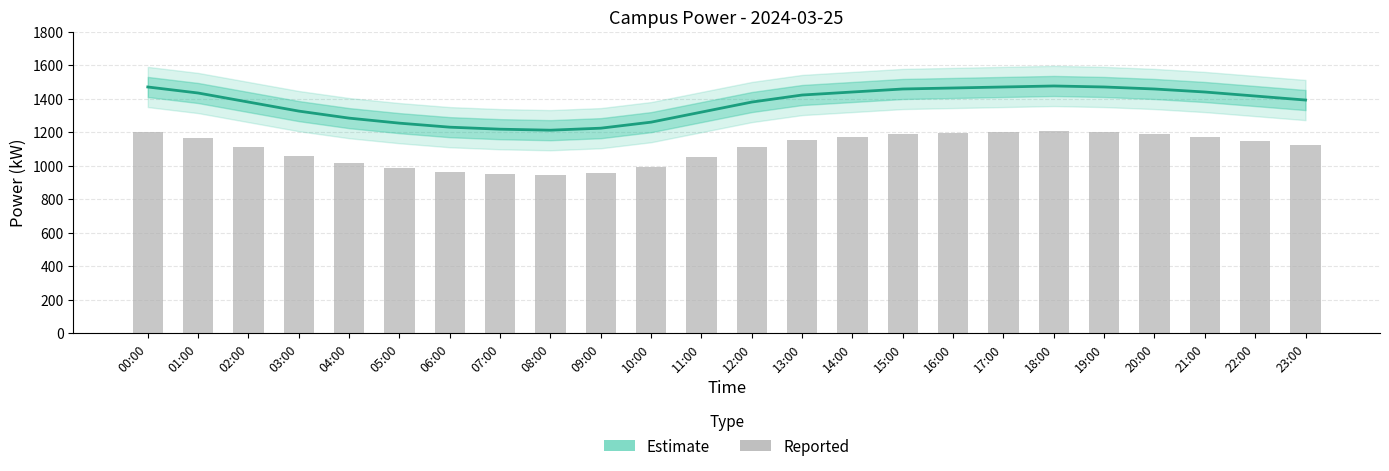

Is it true that power equals 1422 at 13:00?

True